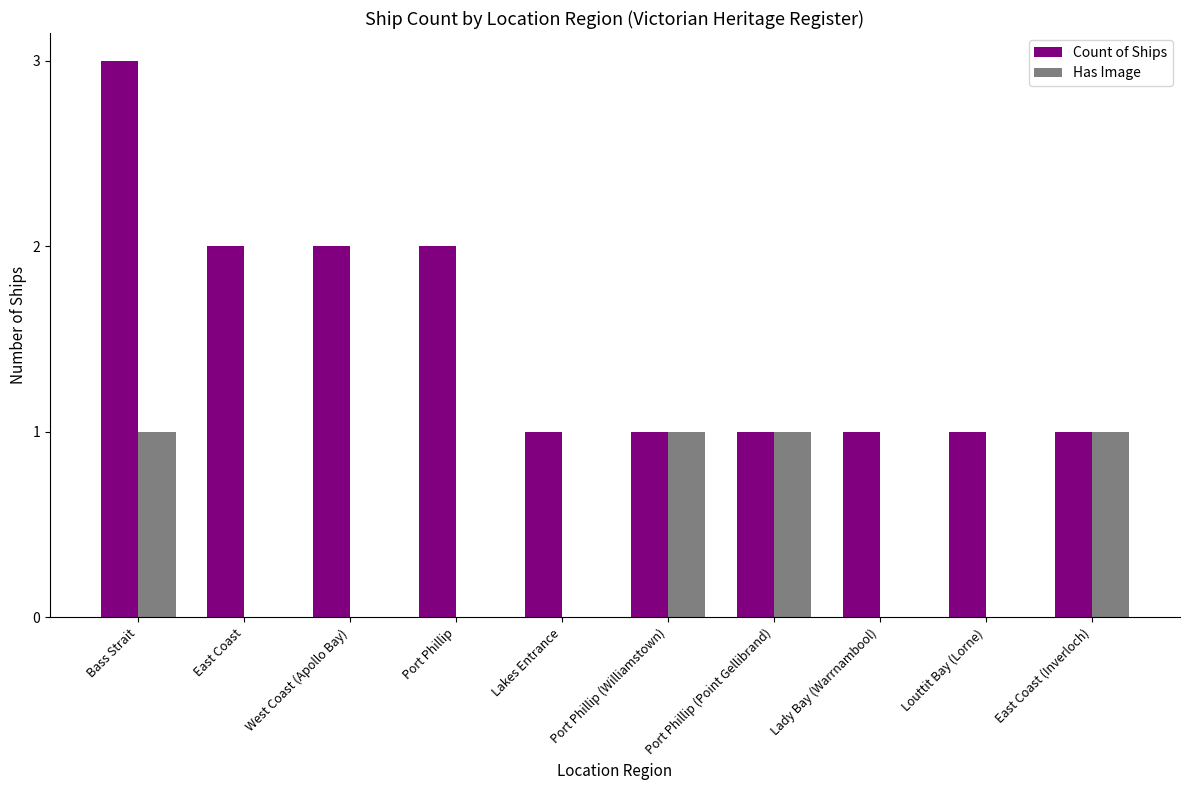

What value does the Count of Ships series have at Bass Strait?

3